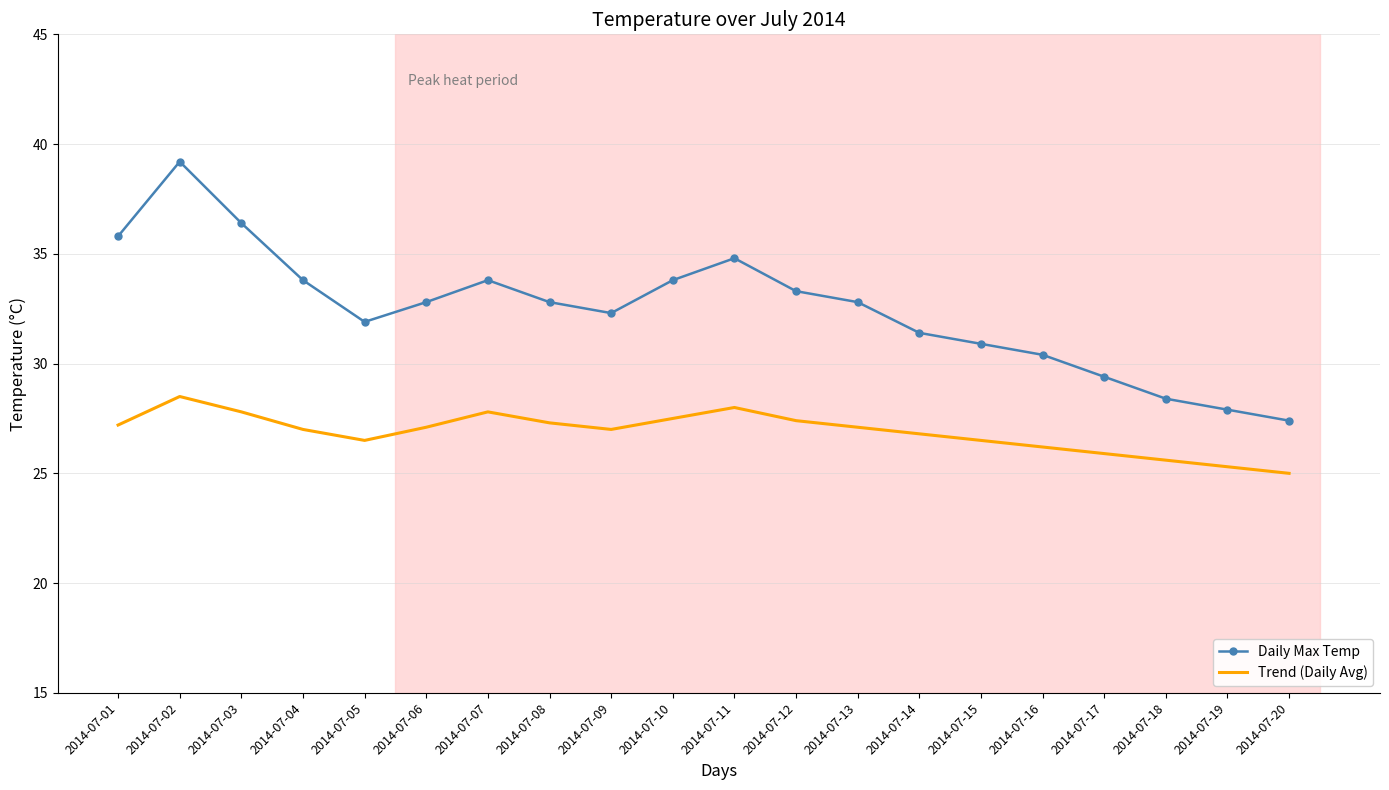

What is the maximum value for Trend (Daily Avg)?

28.5